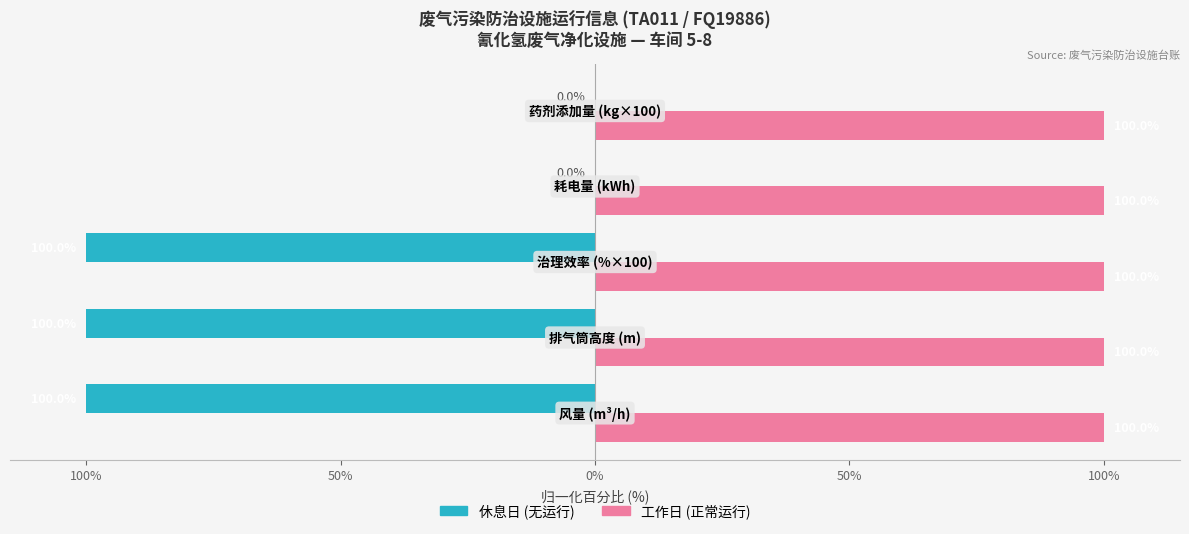

How many bars are there in each group?

2